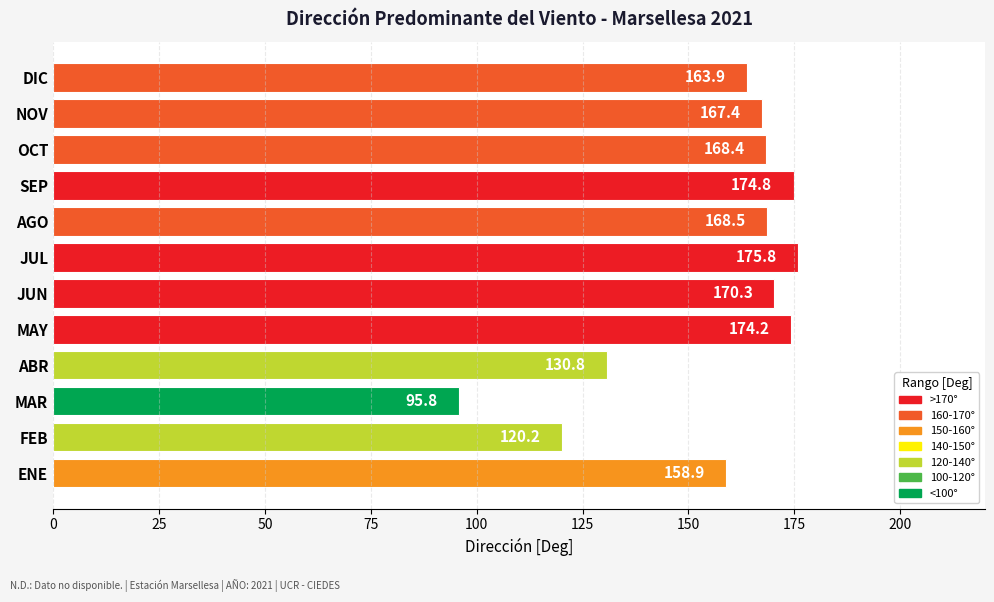

Reading bottom to top, what are all the values shown in this chart?

158.9	120.2	95.8	130.8	174.2	170.3	175.8	168.5	174.8	168.4	167.4	163.9